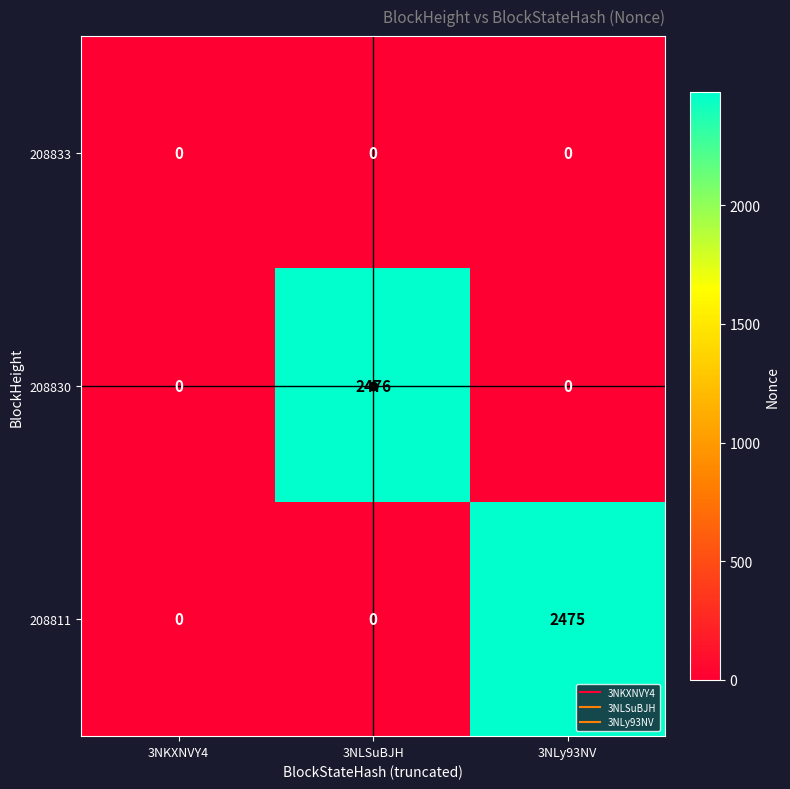

Rank the series by their maximum value, from lowest to highest.

208833, 208811, 208830